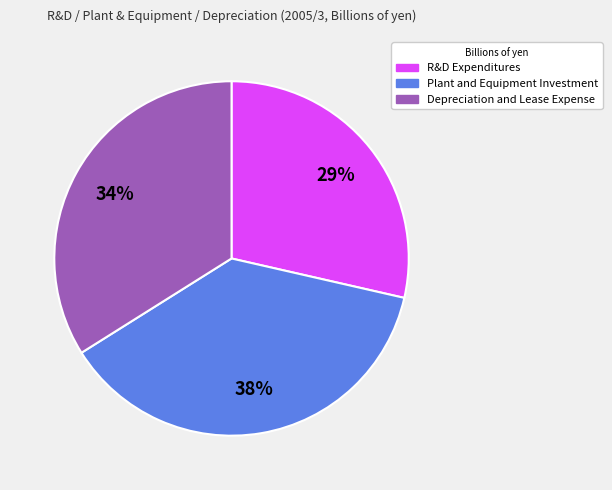

Do Depreciation and Lease Expense and R&D Expenditures together represent more than half of the pie?

Yes